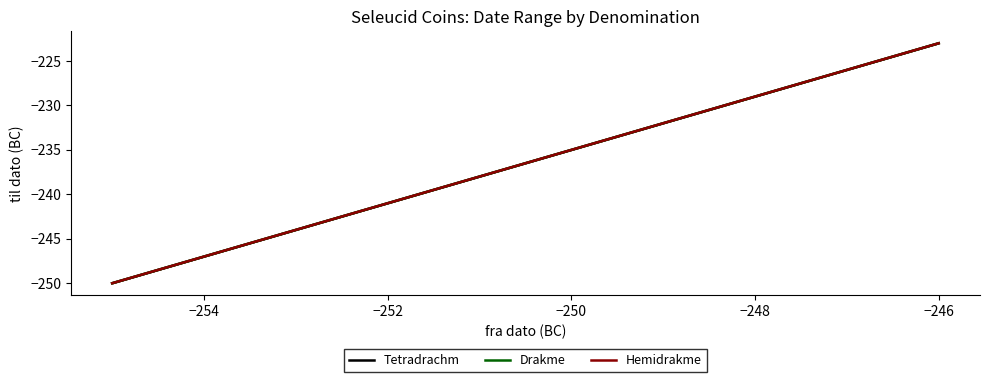

What are all the series names shown in the legend?

Tetradrachm, Drakme, Hemidrakme